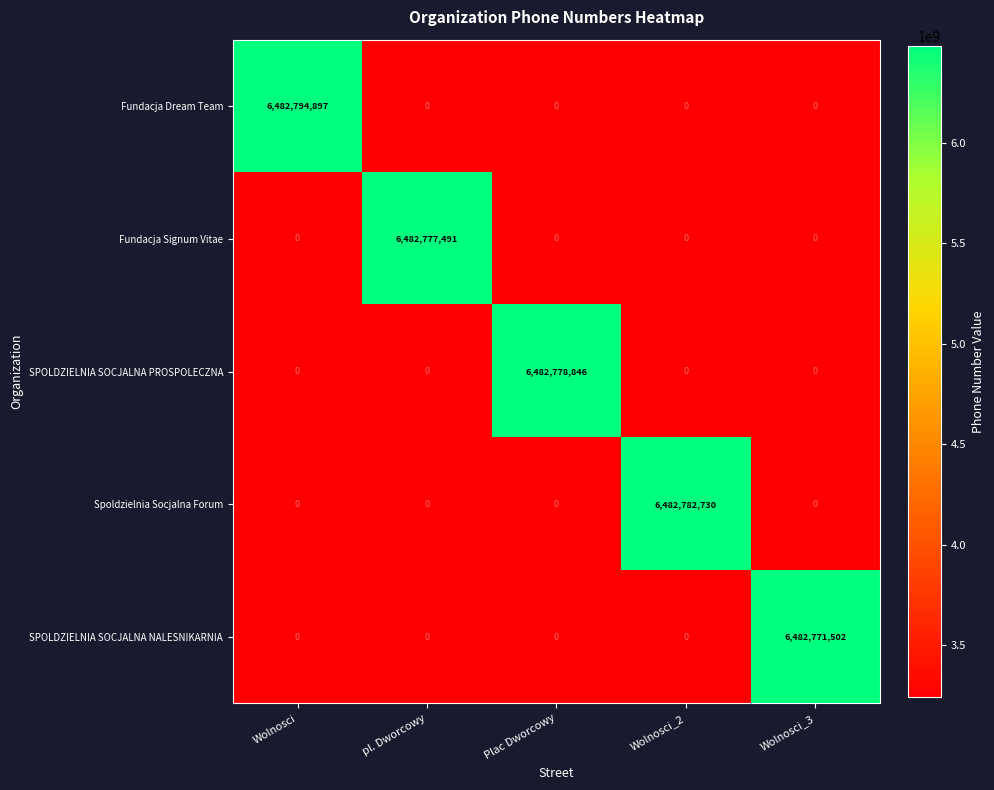

What is the average value of the SPOLDZIELNIA SOCJALNA PROSPOLECZNA series?

1296555769